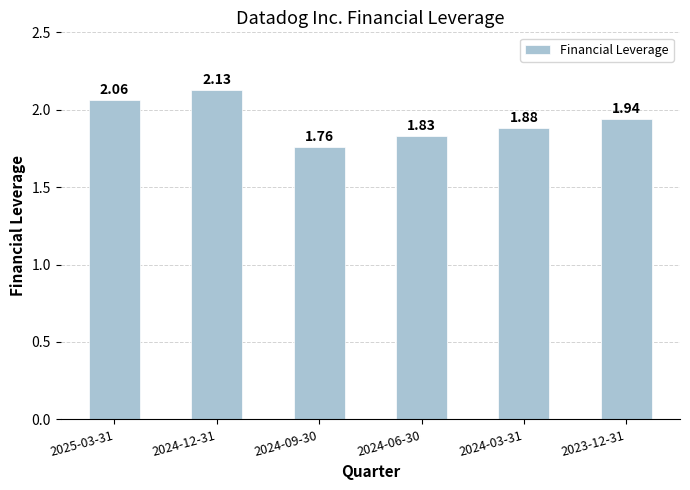

What is the sum of all values?

11.6